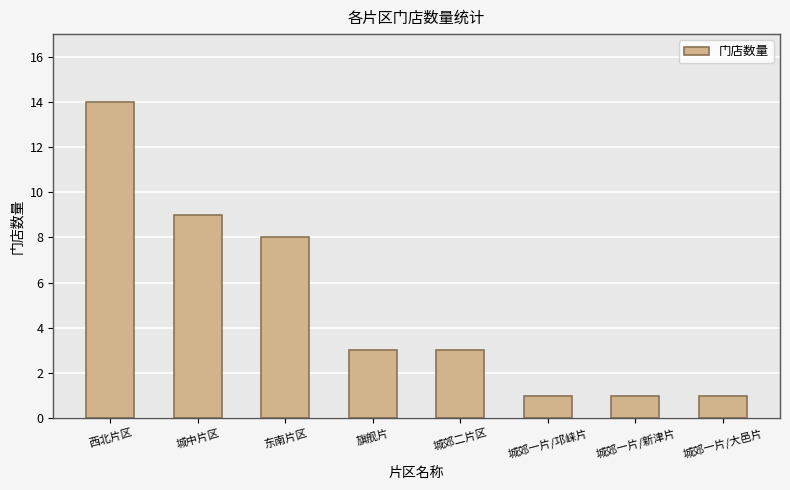

What is the sum of all values?

40